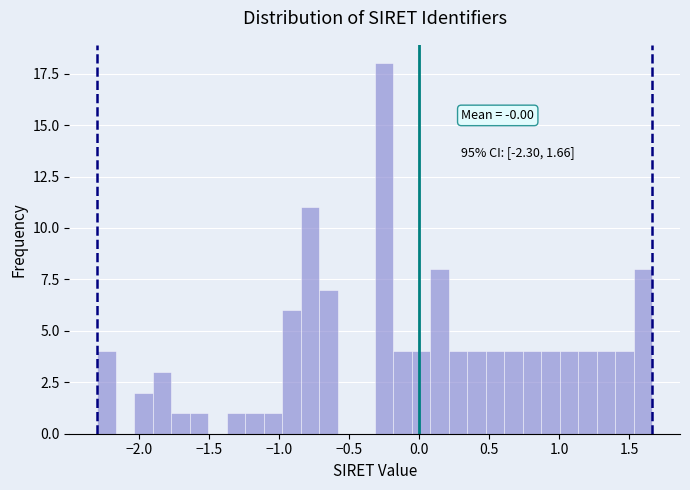

Read against the x-axis, roughly where is the centre of the tallest bar?

-0.25